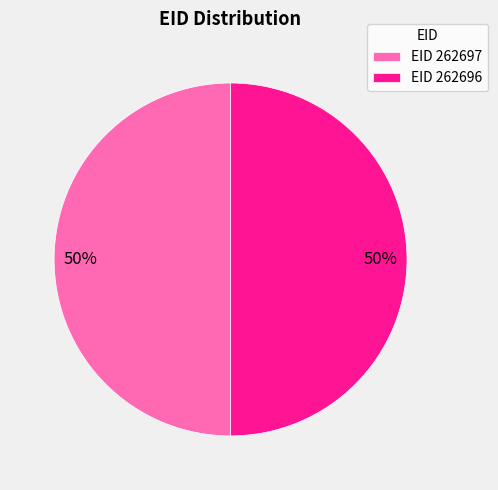

Do EID 262696 and EID 262697 together represent more than half of the pie?

Yes